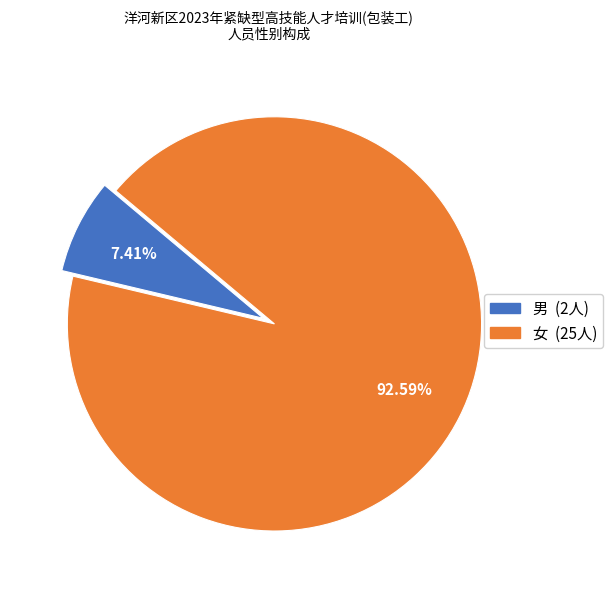

How many slices are in this pie chart?

2